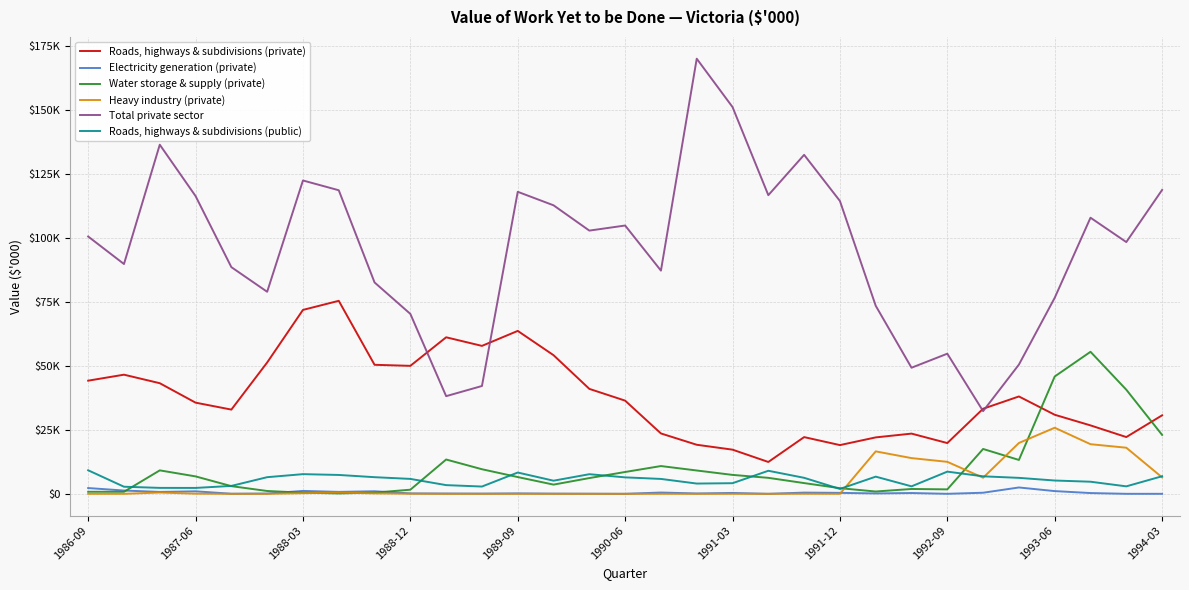

What are all the series names shown in the legend?

Roads, highways & subdivisions (private), Electricity generation (private), Water storage & supply (private), Heavy industry (private), Total private sector, Roads, highways & subdivisions (public)